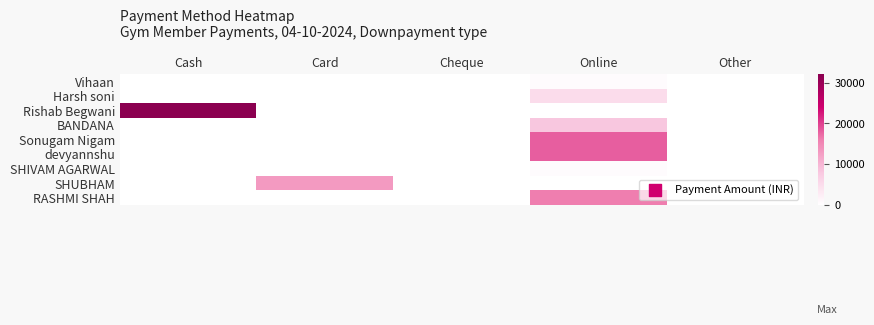

Reading left to right, transcribe all the data shown in this chart.

Vihaan: Cash=0	Card=0	Cheque=0	Online=500	Other=0
Harsh soni: Cash=0	Card=0	Cheque=0	Online=5000	Other=0
Rishab Begwani: Cash=32000	Card=0	Cheque=0	Online=0	Other=0
BANDANA: Cash=0	Card=0	Cheque=0	Online=8000	Other=0
Sonugam Nigam: Cash=0	Card=0	Cheque=0	Online=18000	Other=0
devyannshu: Cash=0	Card=0	Cheque=0	Online=18000	Other=0
SHIVAM AGARWAL: Cash=0	Card=0	Cheque=0	Online=500	Other=0
SHUBHAM: Cash=0	Card=13000	Cheque=0	Online=0	Other=0
RASHMI SHAH: Cash=0	Card=0	Cheque=0	Online=16000	Other=0